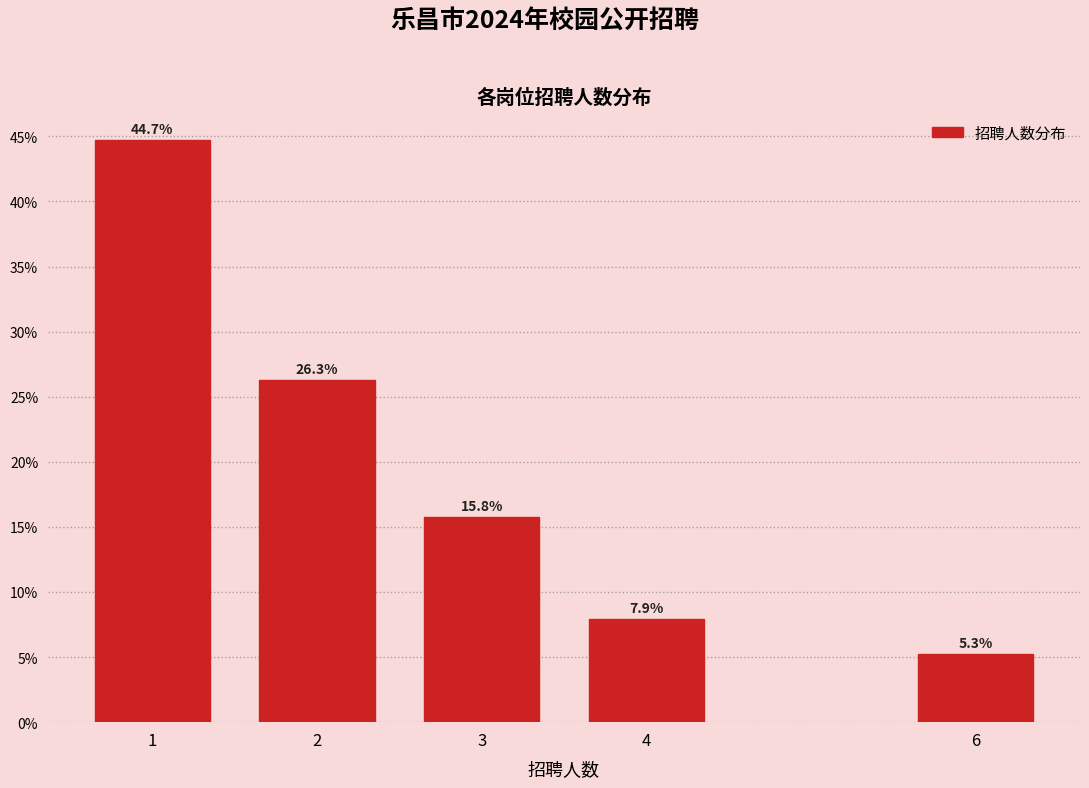

Reading right to left, extract all data points from this chart.

5.3	7.9	15.8	26.3	44.7